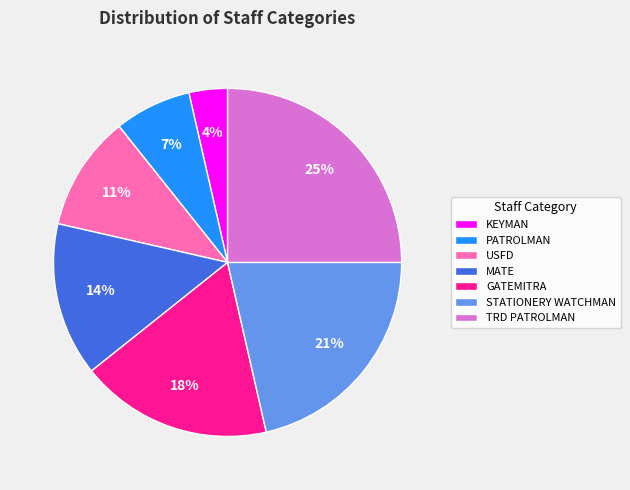

Rank the categories by value from lowest to highest.

KEYMAN, PATROLMAN, USFD, MATE, GATEMITRA, STATIONERY WATCHMAN, TRD PATROLMAN